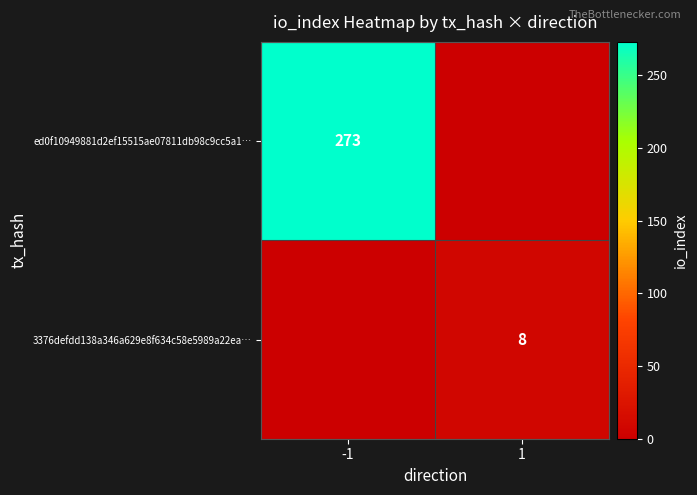

Is it true that ed0f10949881d2ef15515ae07811db98c9cc5a1… equals 273 at -1?

True